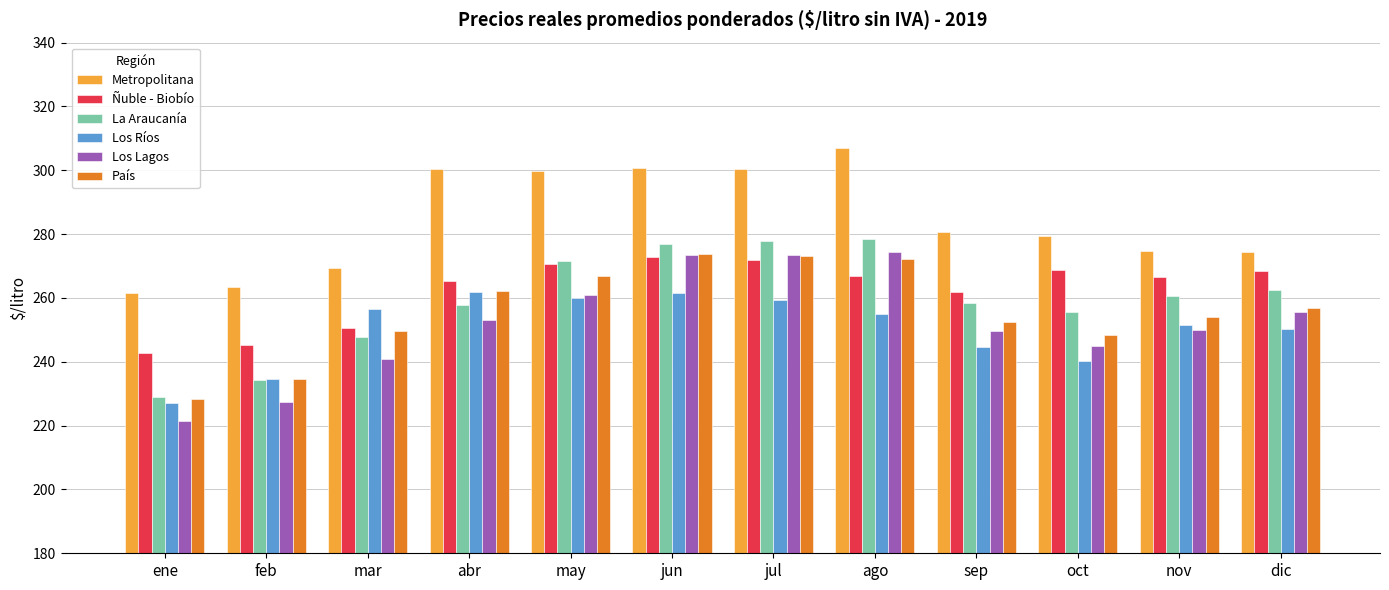

Is the value of Los Lagos at may greater than the value of Los Ríos at ene?

Yes